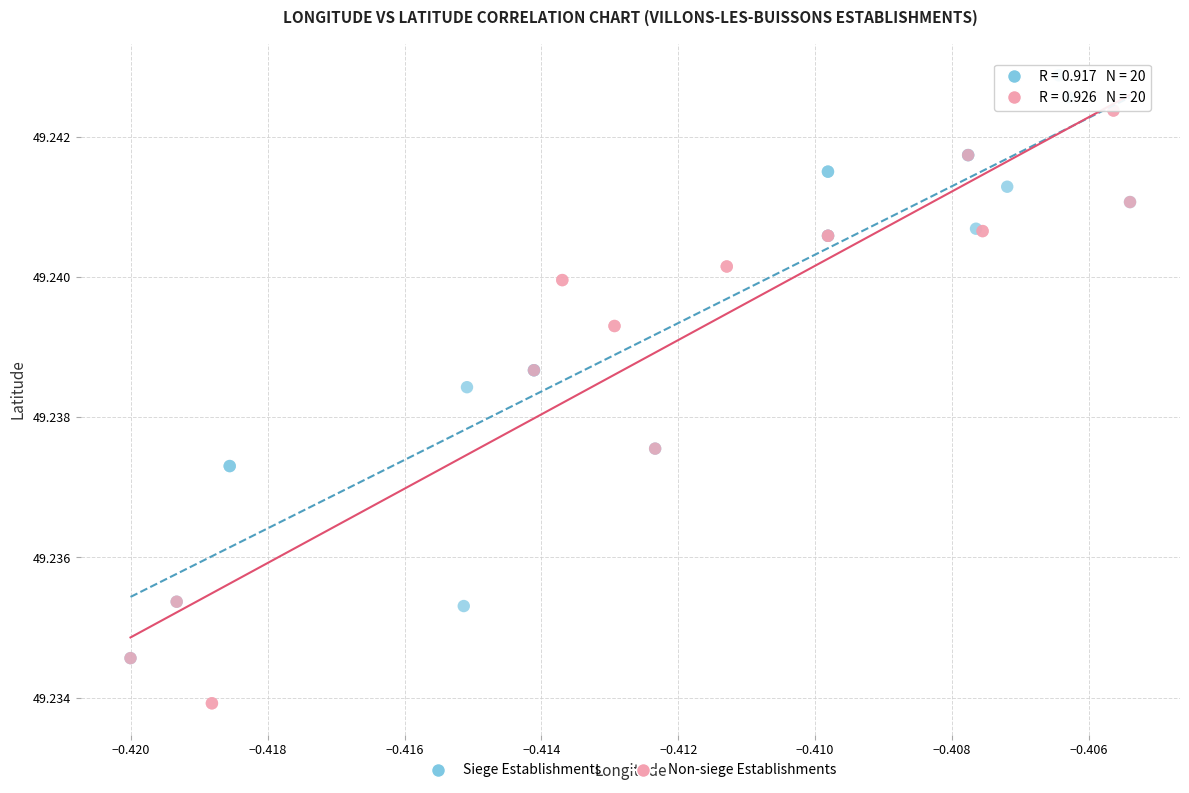

Which series contains the highest Y value?

Siege Establishments